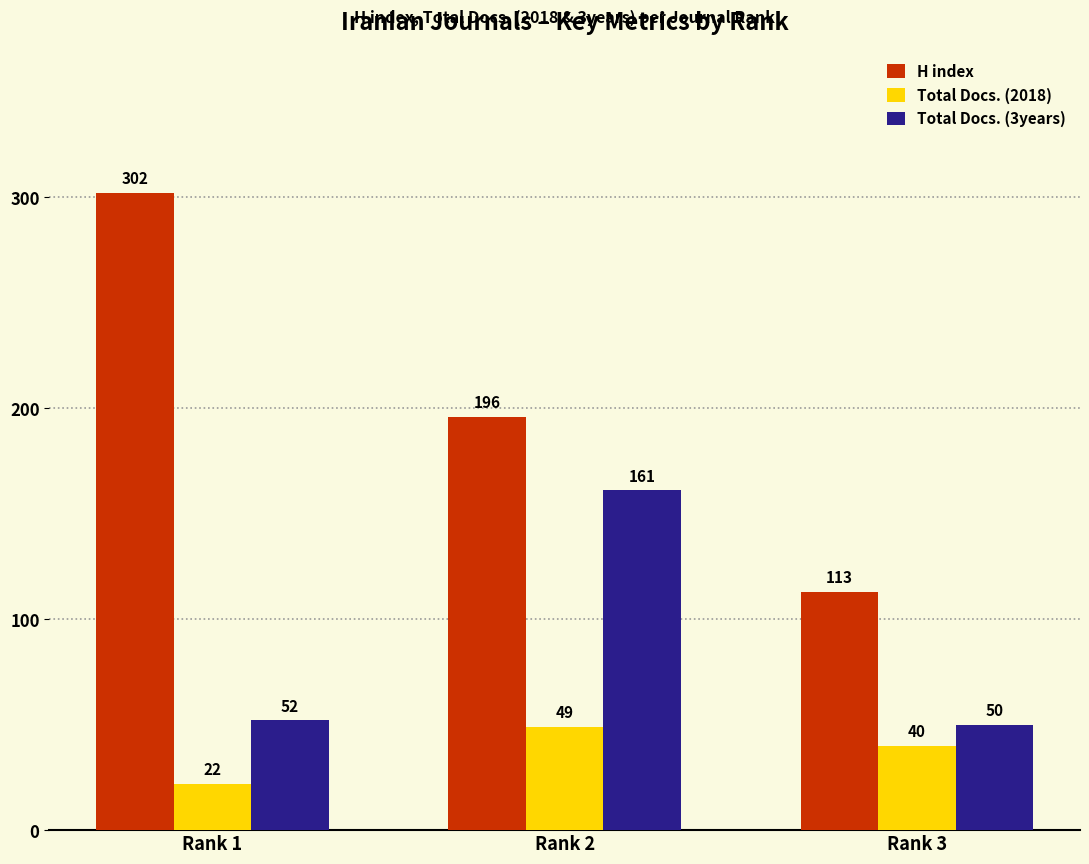

Is the value of Total Docs. (3years) at Rank 1 greater than the value of H index at Rank 3?

No